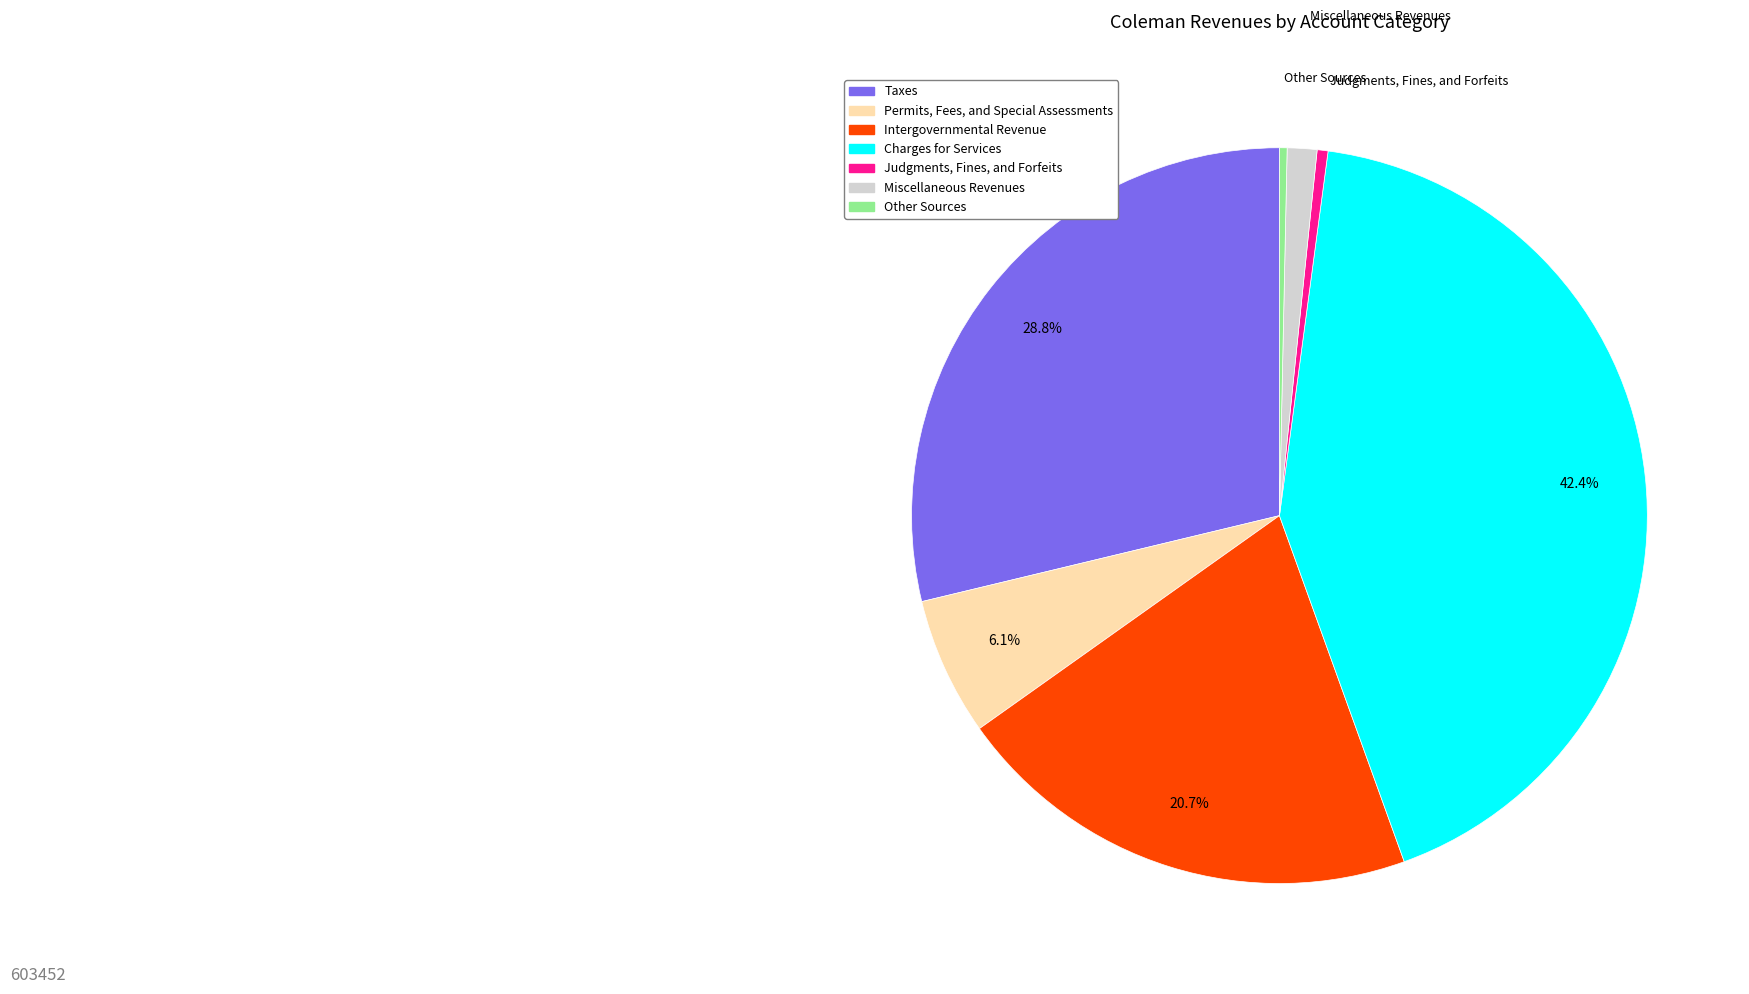

Count the number of slices in the pie.

7